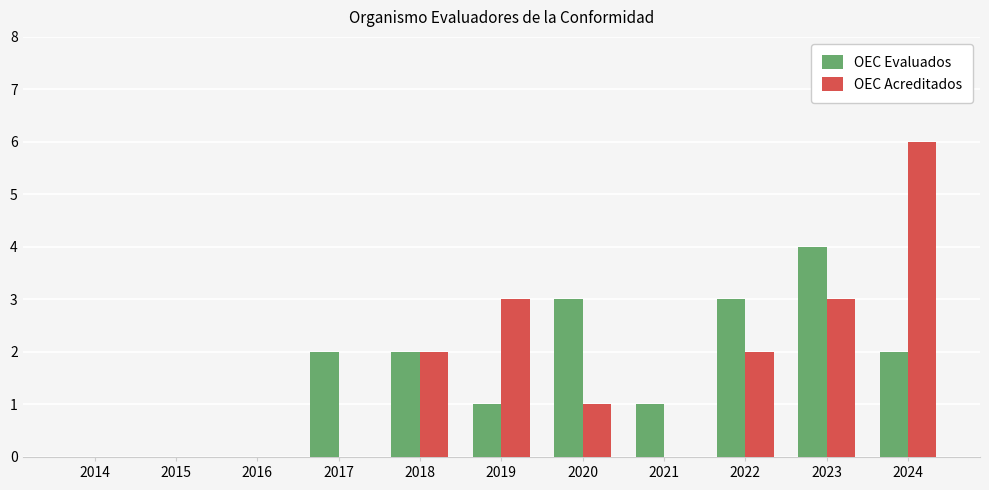

What is the sum of the OEC Acreditados values at 2020 and 2023?

4